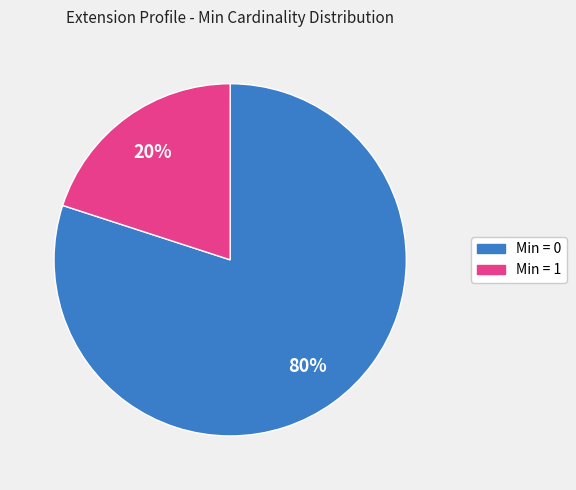

Is there any slice that represents more than half of the pie?

Yes